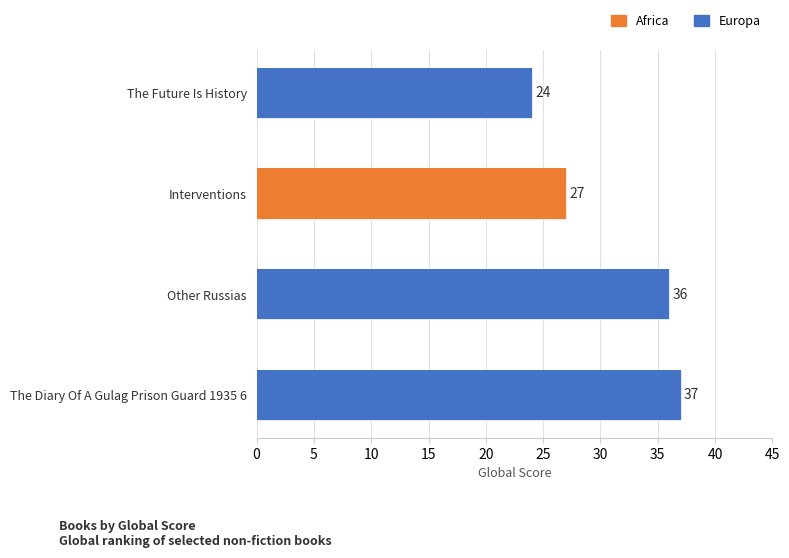

At which label does the data first exceed 36?

The Diary Of A Gulag Prison Guard 1935 6